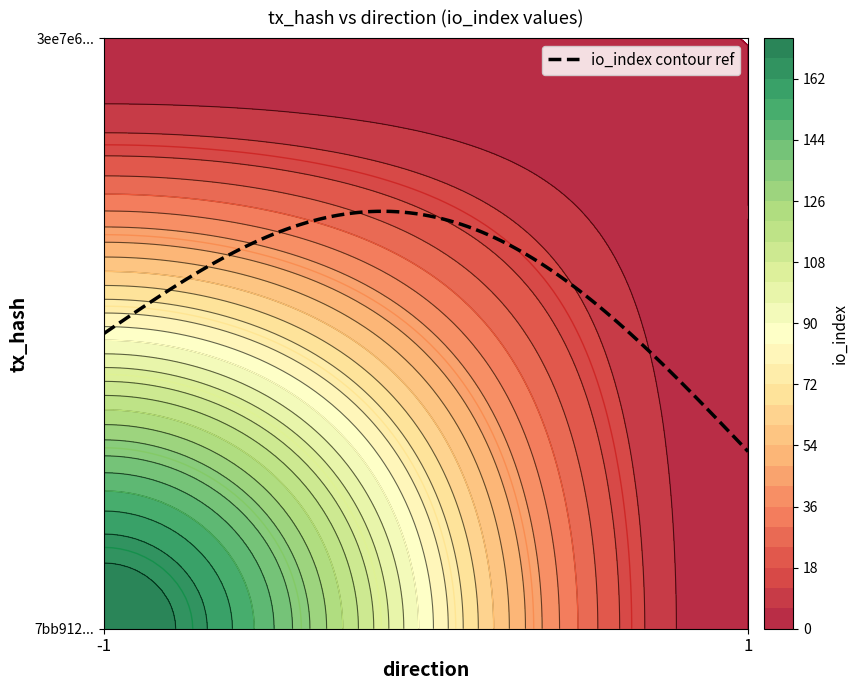

Rank the series by their maximum value, from highest to lowest.

7bb912d04b4c2a64950681ec20b4a1573387e31, 3ee7e670f1d6796fbe3b9098a91745811072bce